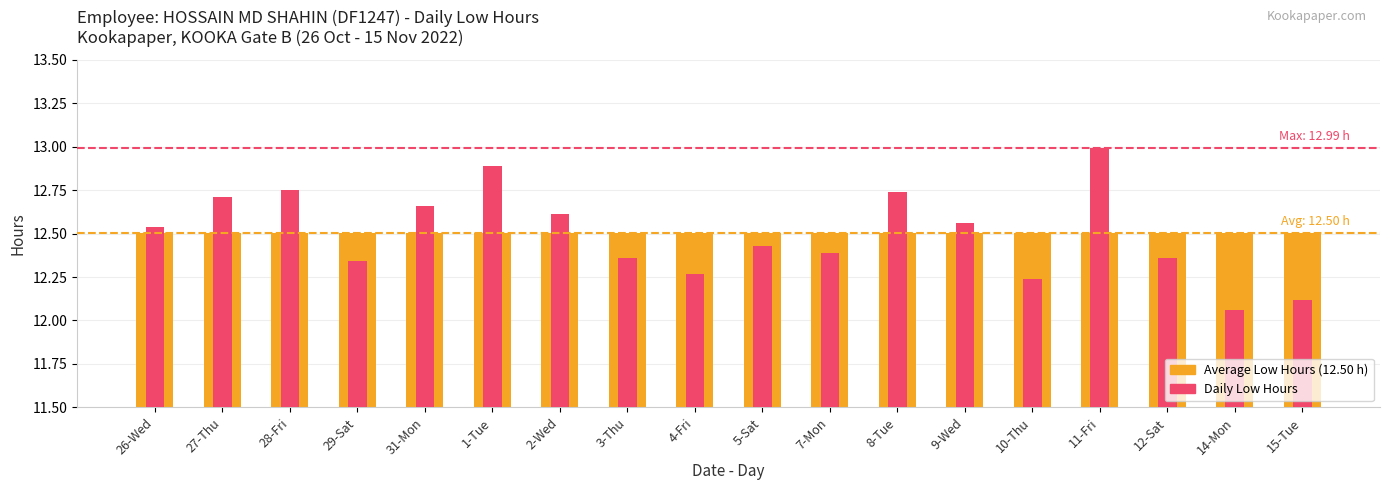

The Average hours (avg line) series shows 12.5 at 26-Wed. True or false?

True